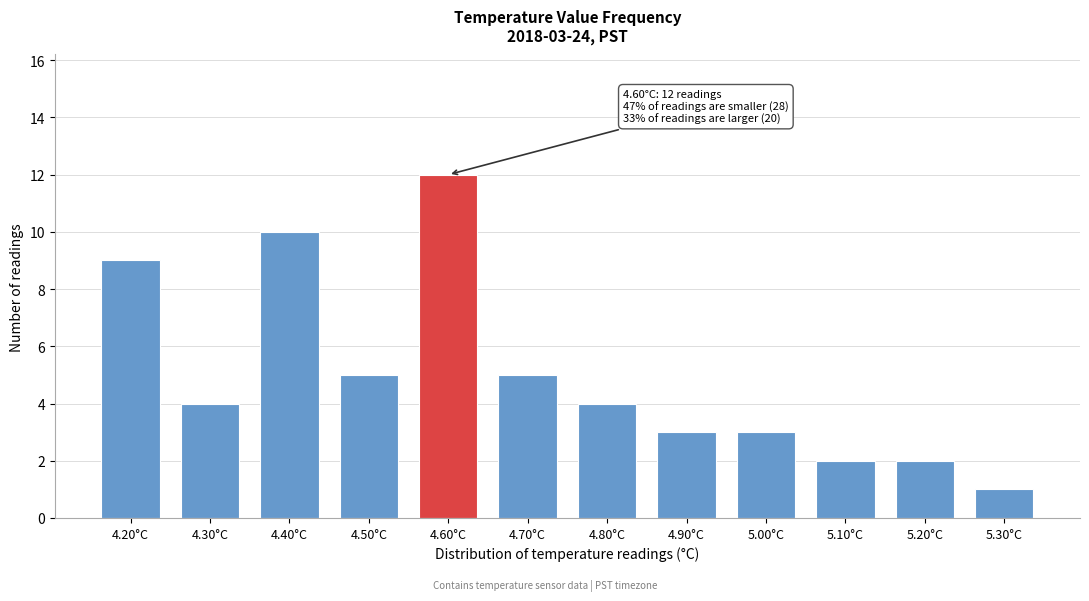

Over which range of the x-axis is the bar tallest?

4.55 to 4.65